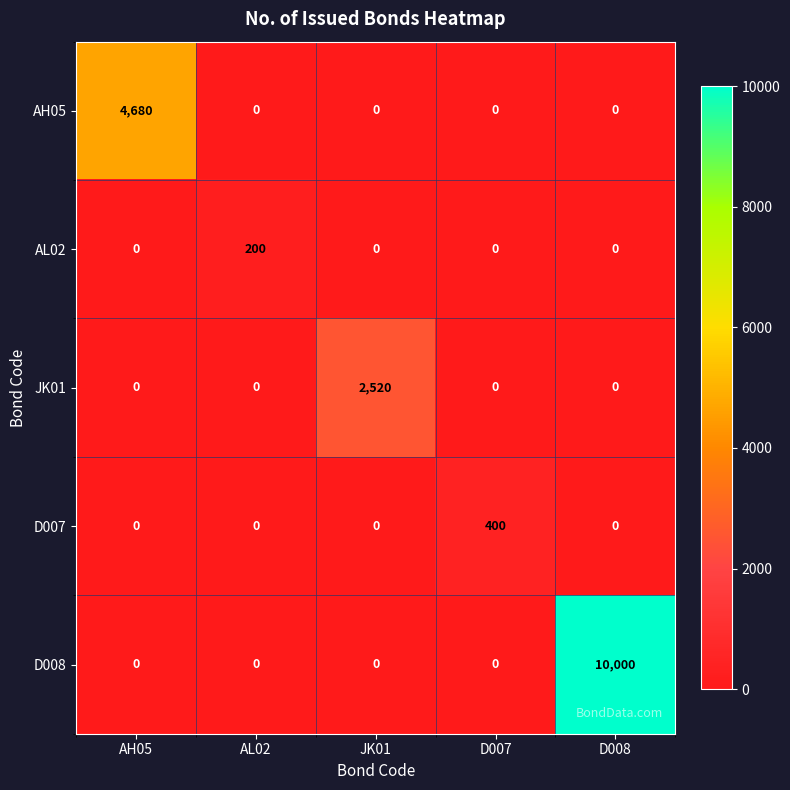

List the series in order of their peak value, lowest first.

AL02, D007, JK01, AH05, D008